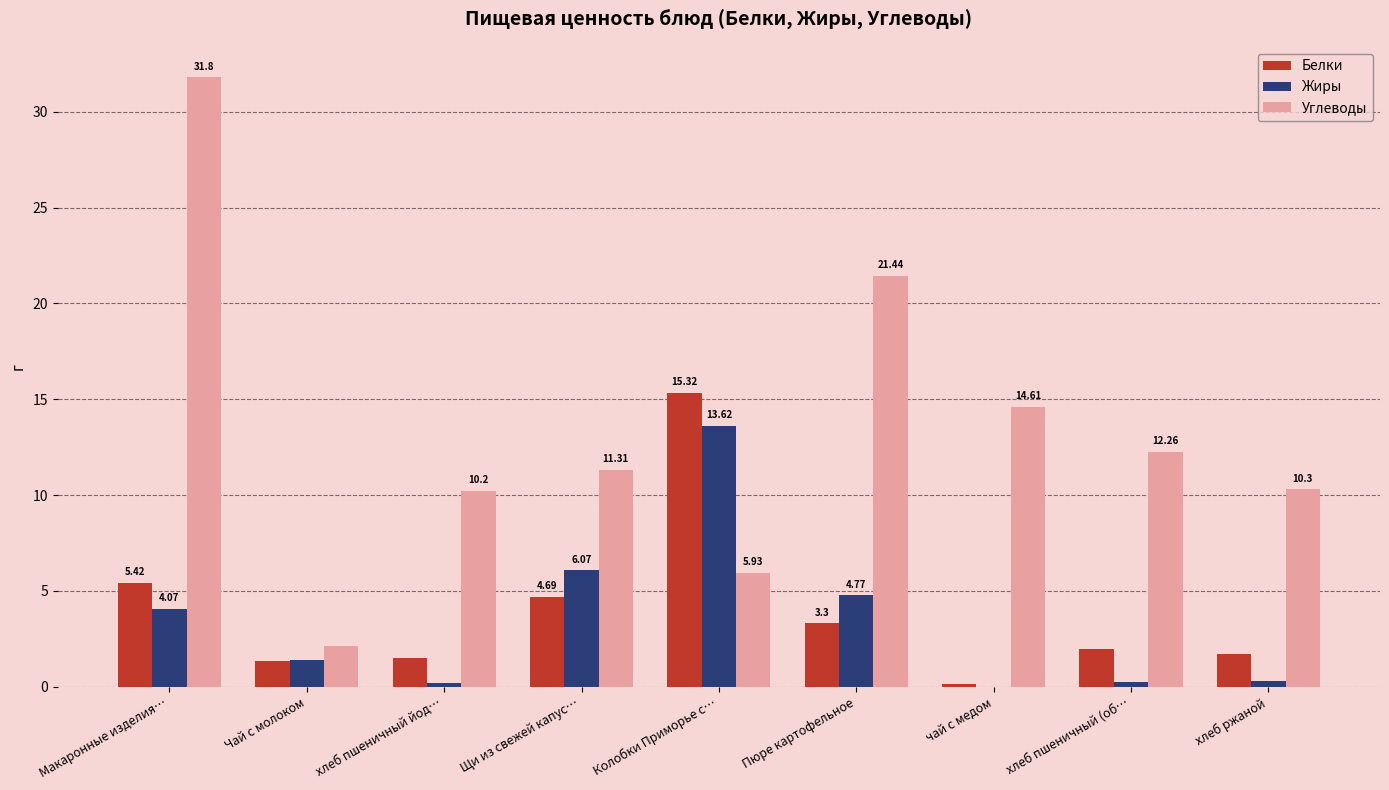

At which category does the chart reach its peak across all series?

Макаронные изделия…